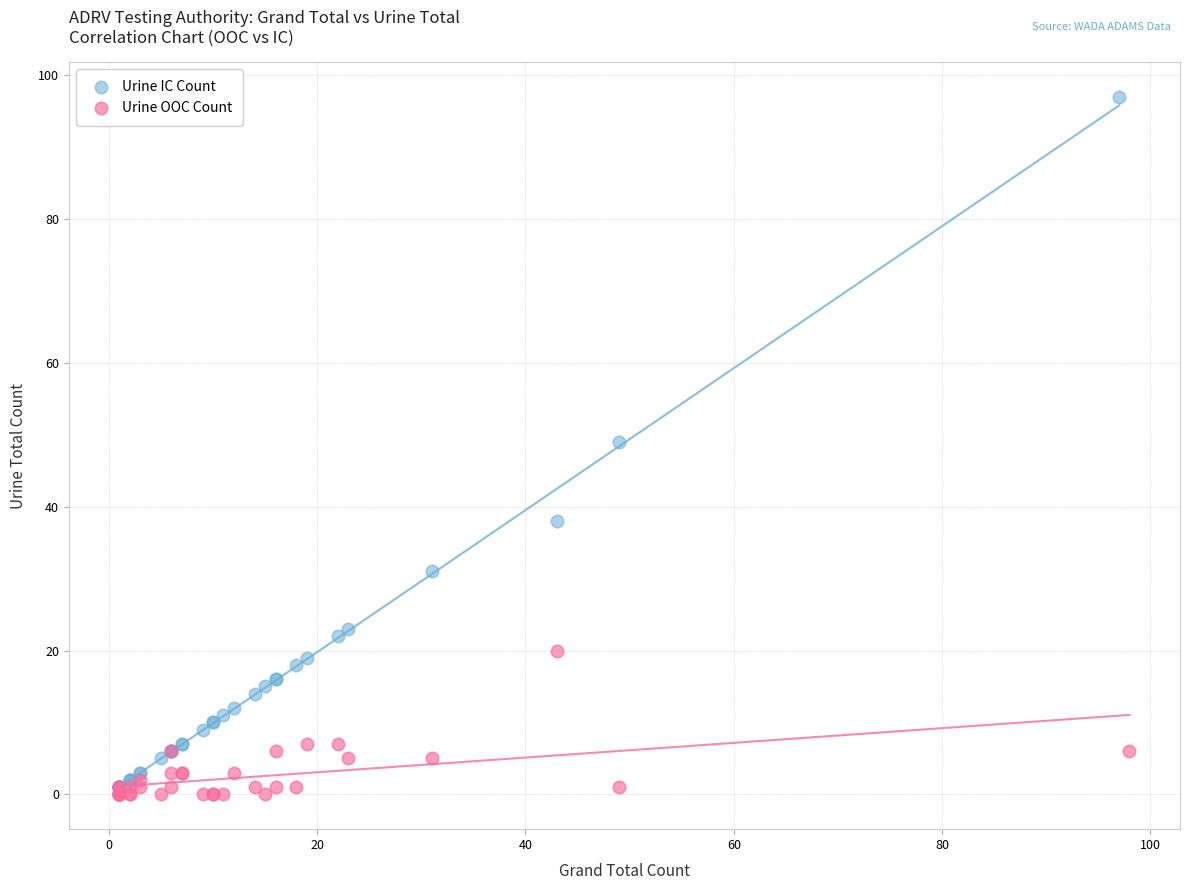

Which series has the largest Y range (max minus min)?

Urine IC Count